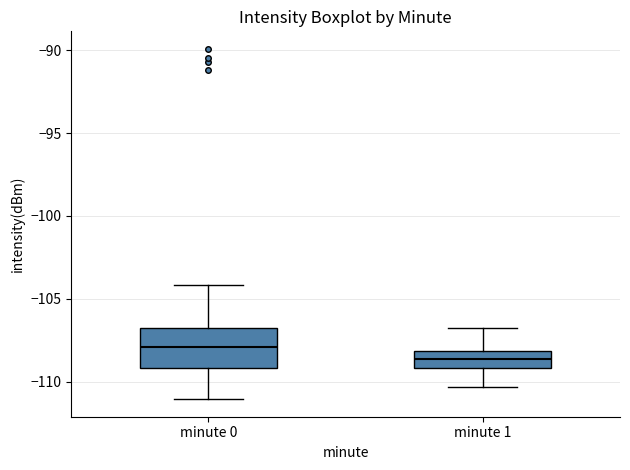

Comparing the boxes themselves (not the whiskers), which one is the tallest?

minute 0